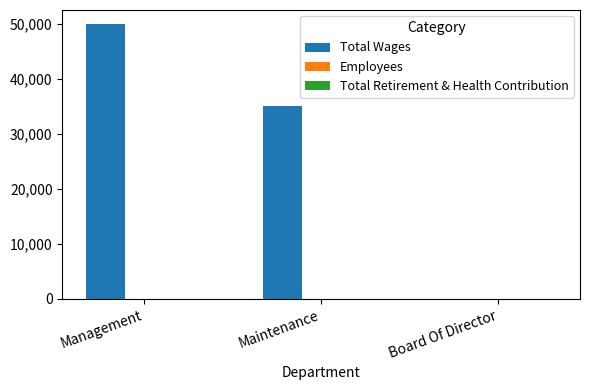

What is the spread (max minus min) of values at Management?

49999